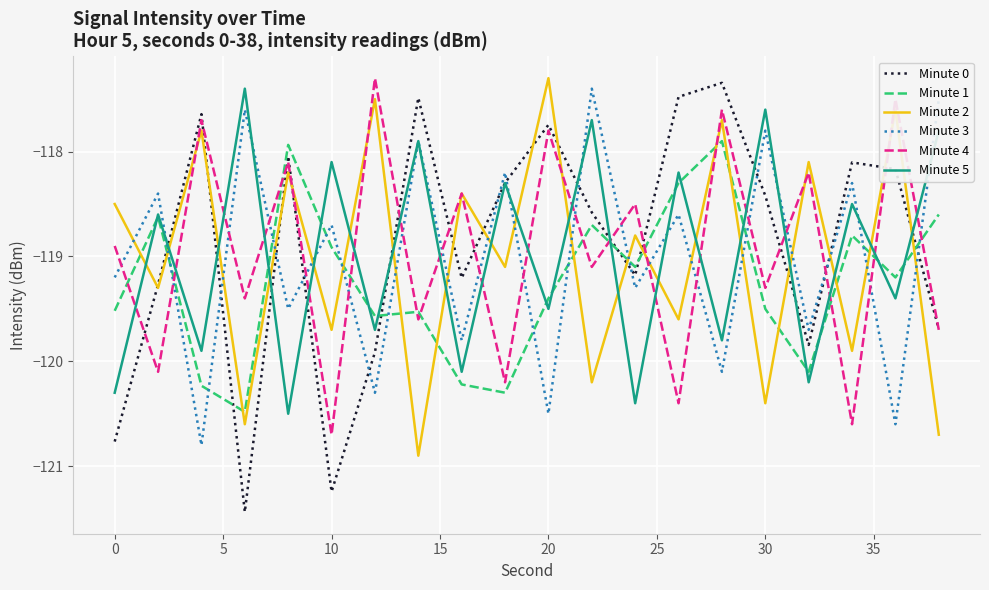

Reading left to right, what are all the values shown in this chart?

Minute 0: -120.8	-119.3	-117.6	-121.4	-118.0	-121.2	-119.9	-117.5	-119.2	-118.3	-117.7	-118.6	-119.2	-117.5	-117.3	-118.4	-119.8	-118.1	-118.2	-119.7
Minute 1: -119.5	-118.6	-120.2	-120.5	-117.9	-118.9	-119.6	-119.5	-120.2	-120.3	-119.4	-118.7	-119.1	-118.3	-117.9	-119.5	-120.1	-118.8	-119.2	-118.6
Minute 2: -118.5	-119.3	-117.8	-120.6	-118.2	-119.7	-117.5	-120.9	-118.4	-119.1	-117.3	-120.2	-118.8	-119.6	-117.7	-120.4	-118.1	-119.9	-117.6	-120.7
Minute 3: -119.2	-118.4	-120.8	-117.6	-119.5	-118.7	-120.3	-117.9	-119.8	-118.2	-120.5	-117.4	-119.3	-118.6	-120.1	-117.8	-119.7	-118.3	-120.6	-117.5
Minute 4: -118.9	-120.1	-117.7	-119.4	-118.1	-120.7	-117.3	-119.6	-118.4	-120.2	-117.8	-119.1	-118.5	-120.4	-117.6	-119.3	-118.2	-120.6	-117.5	-119.7
Minute 5: -120.3	-118.6	-119.9	-117.4	-120.5	-118.1	-119.7	-117.9	-120.1	-118.3	-119.5	-117.7	-120.4	-118.2	-119.8	-117.6	-120.2	-118.5	-119.4	-117.8